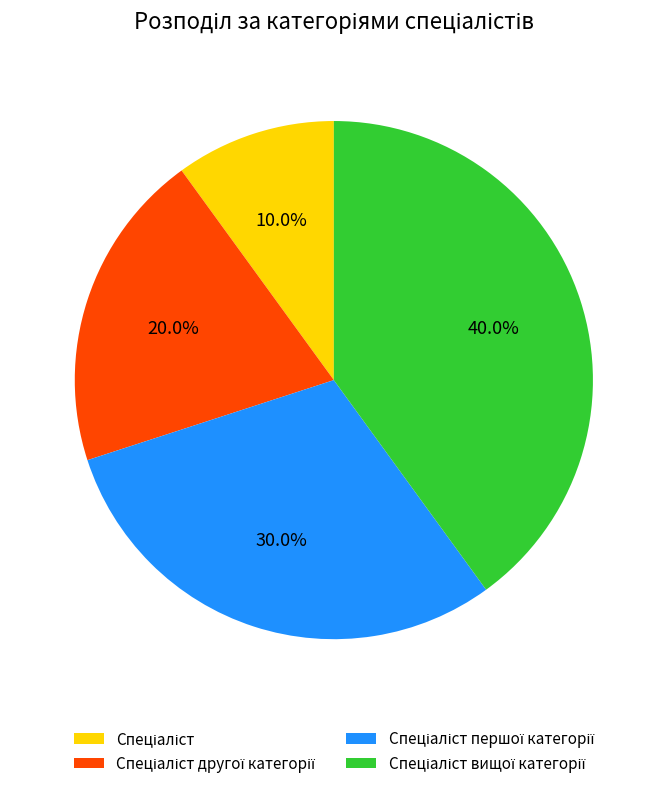

Is there any slice that represents more than half of the pie?

No